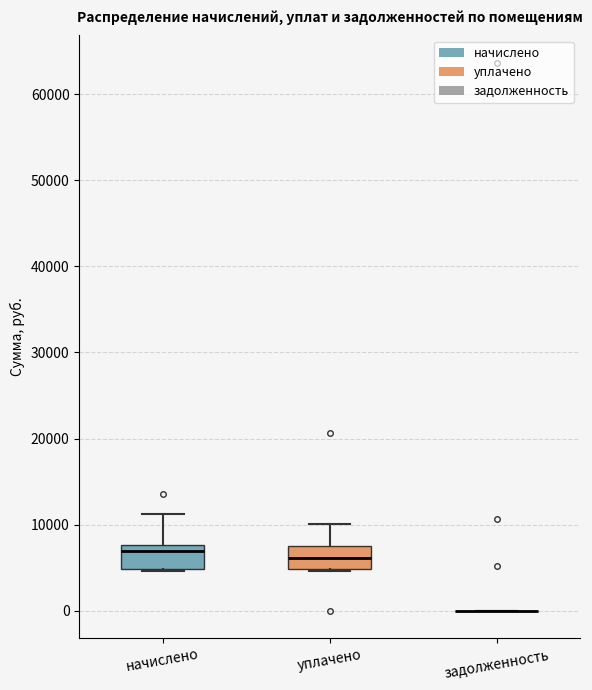

Reading left to right, read every box against the y-axis: the position of its median line, the range the box covers, and the ends of its whiskers. The values are not printed on the chart, so give them approximately, as read against the axis.

начислено: median 7000, box 5000 to 8000, whiskers 5000 to 11000
уплачено: median 6000, box 5000 to 8000, whiskers 5000 to 10000
задолженность: box collapsed to a line at 0, whiskers 0 to 0